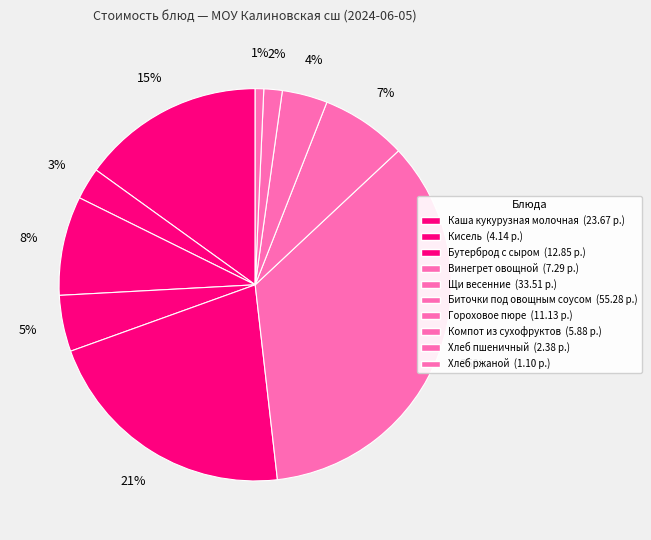

Does Кисель account for over 50% of the chart?

No